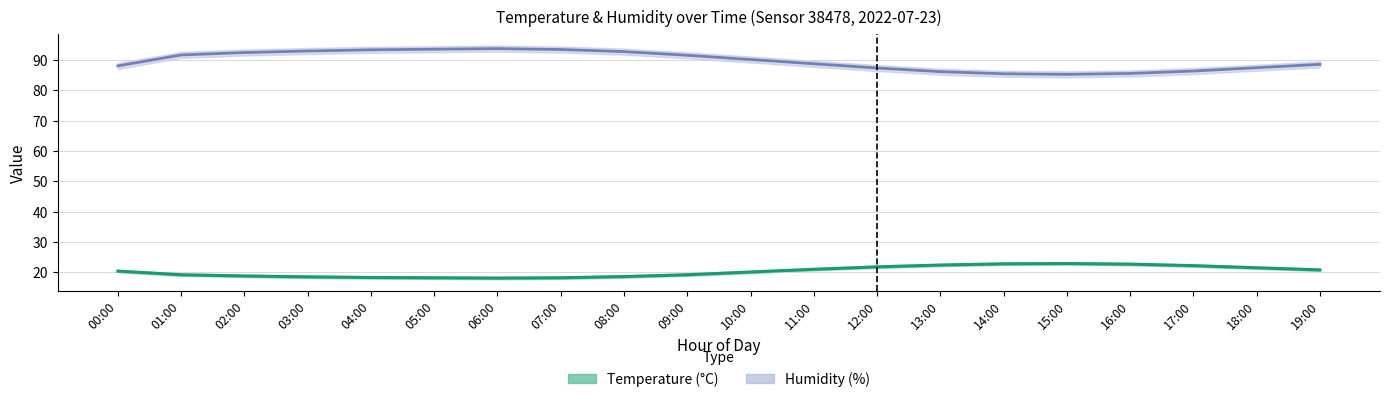

Which series has the largest range (max minus min)?

humidity